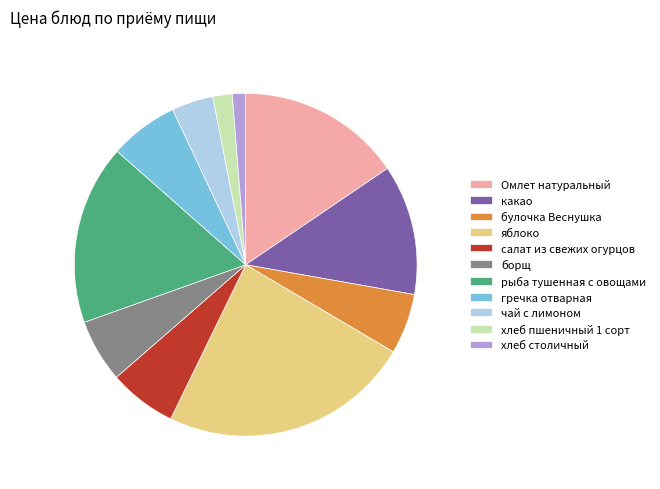

Is the sum of яблоко and хлеб столичный greater than half?

No